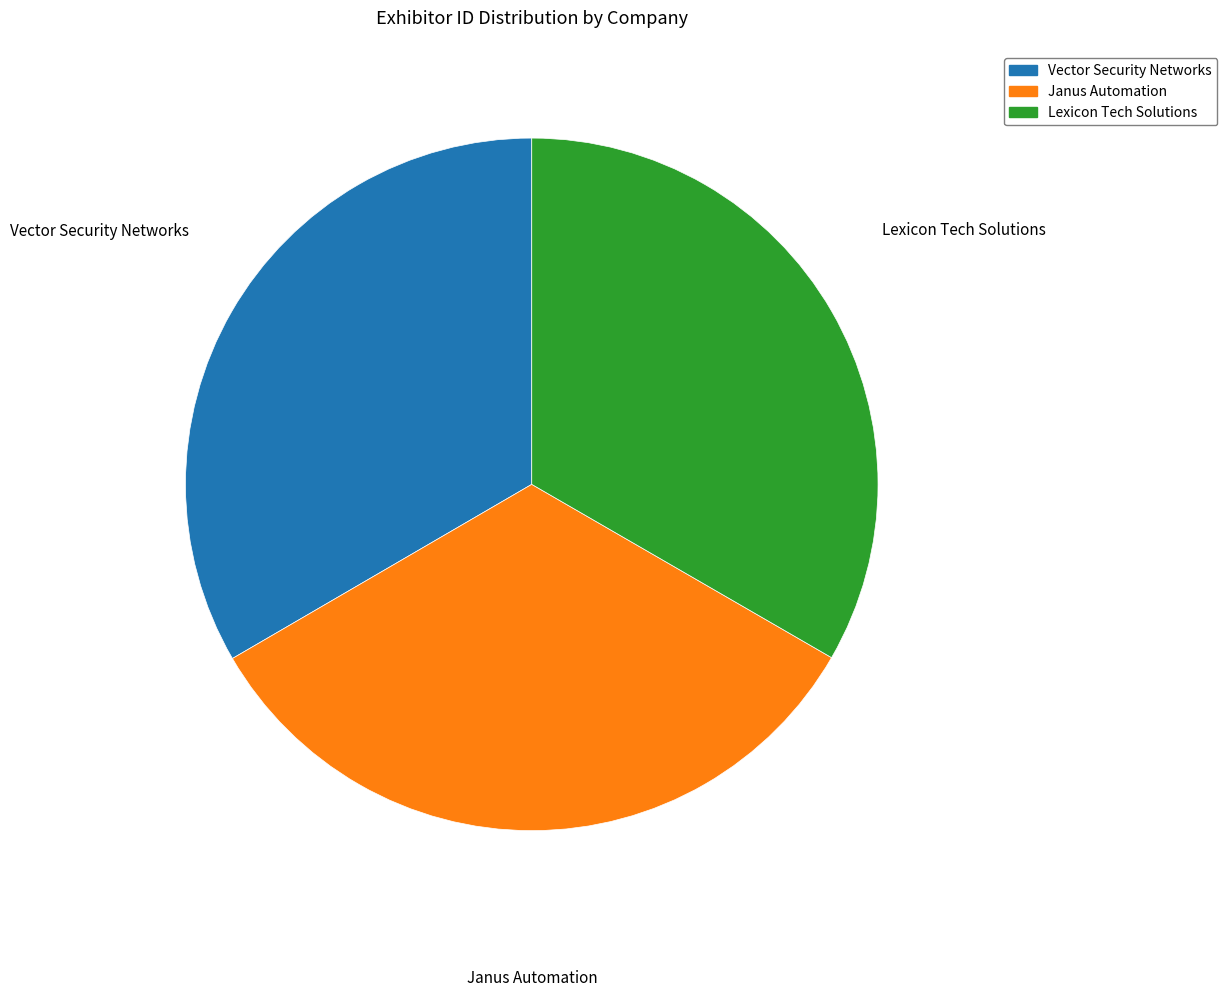

Is it true that Janus Automation is 21% of the pie?

False